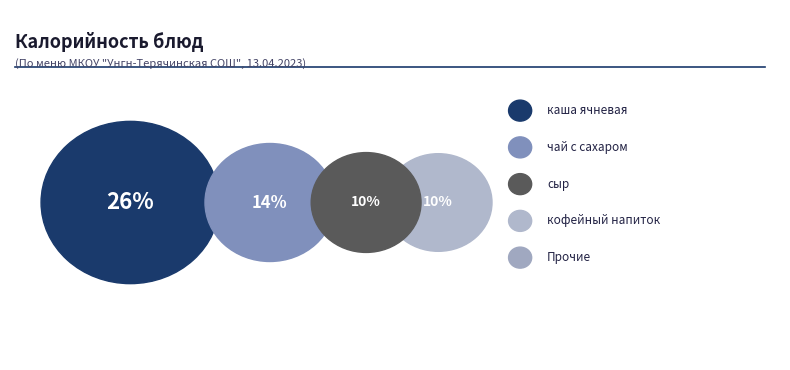

Which slice is the largest?

каша ячневая